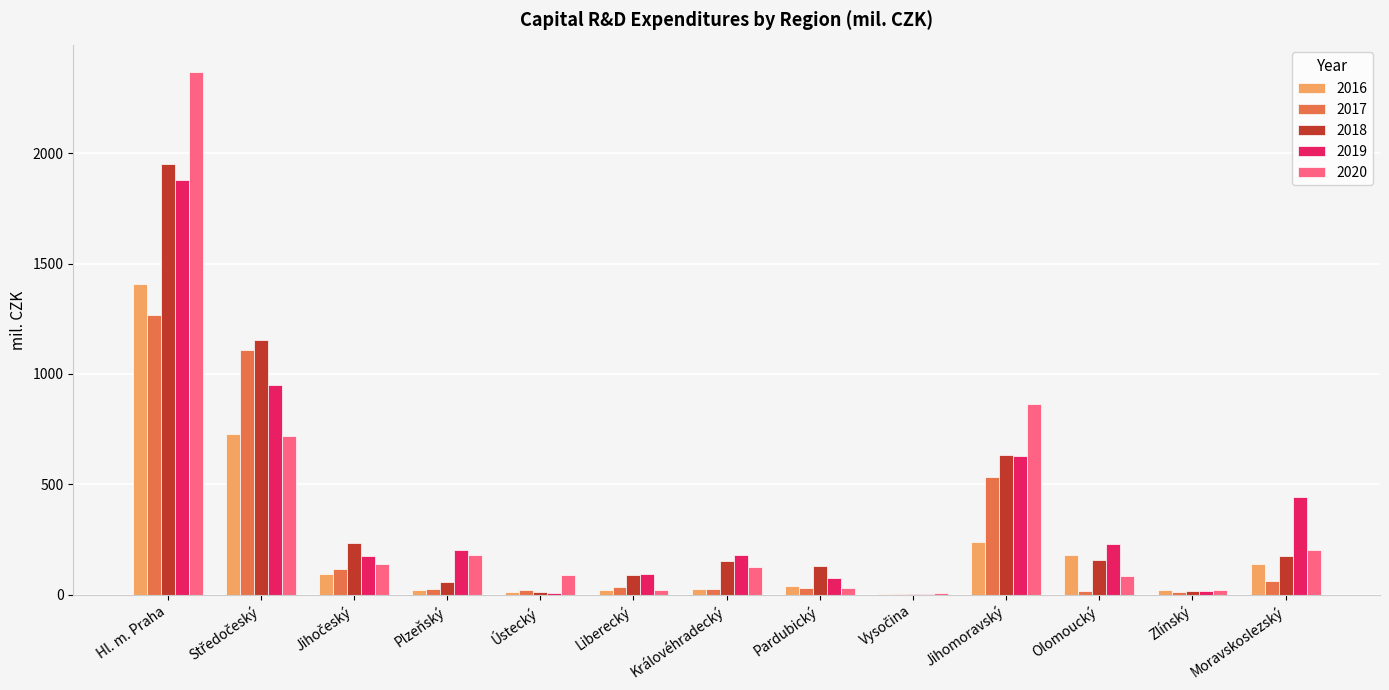

At which label does 2016 reach its peak?

Hl. m. Praha